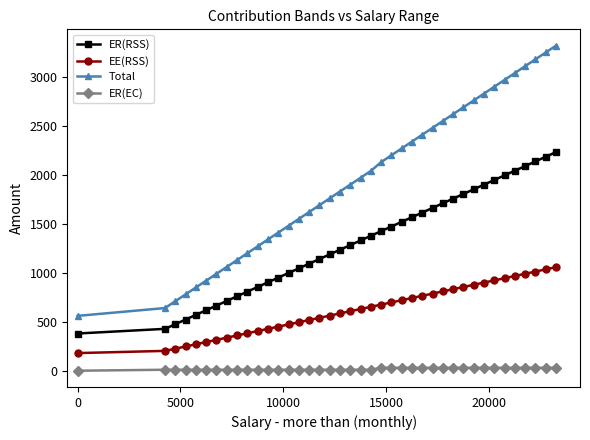

Rank the series by their average value, from highest to lowest.

Total, ER(RSS), EE(RSS), ER(EC)